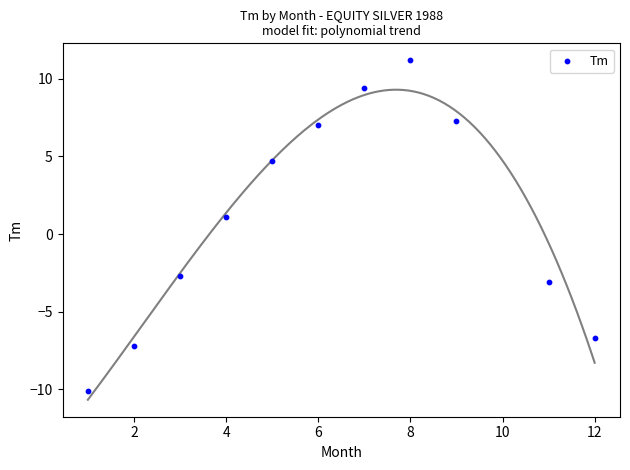

What Y value in the scatter plot is closest to 0?

1.1